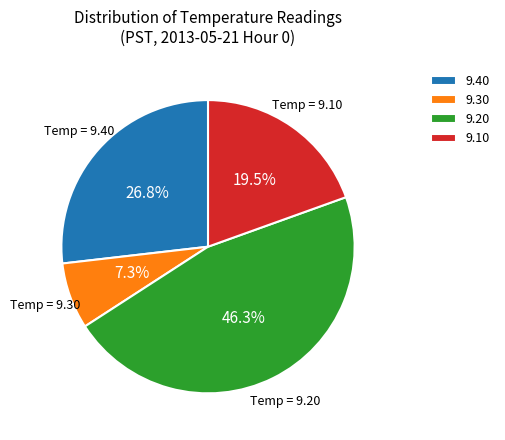

Is there any slice that represents more than half of the pie?

No